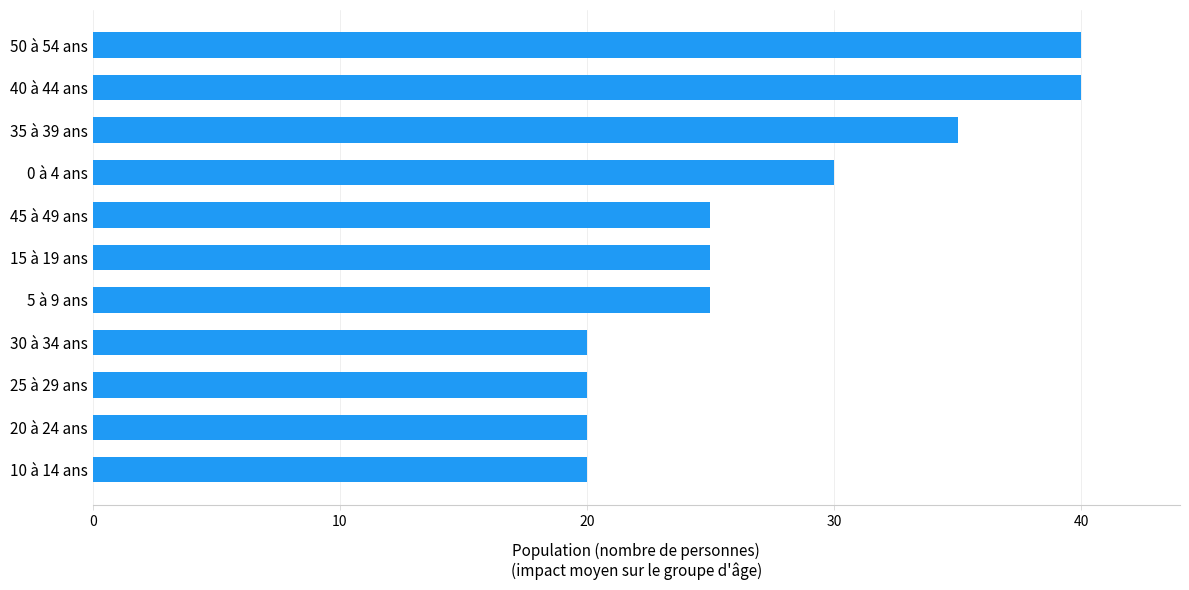

Does the chart contain any negative values?

No